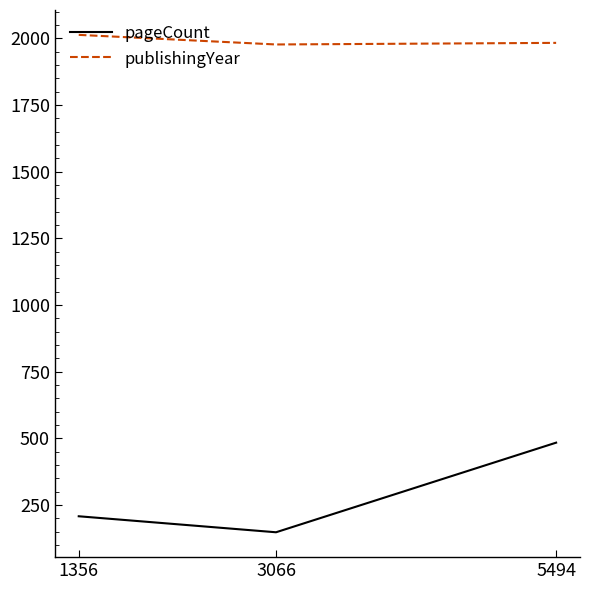

Which category has the highest value in the pageCount series?

5494